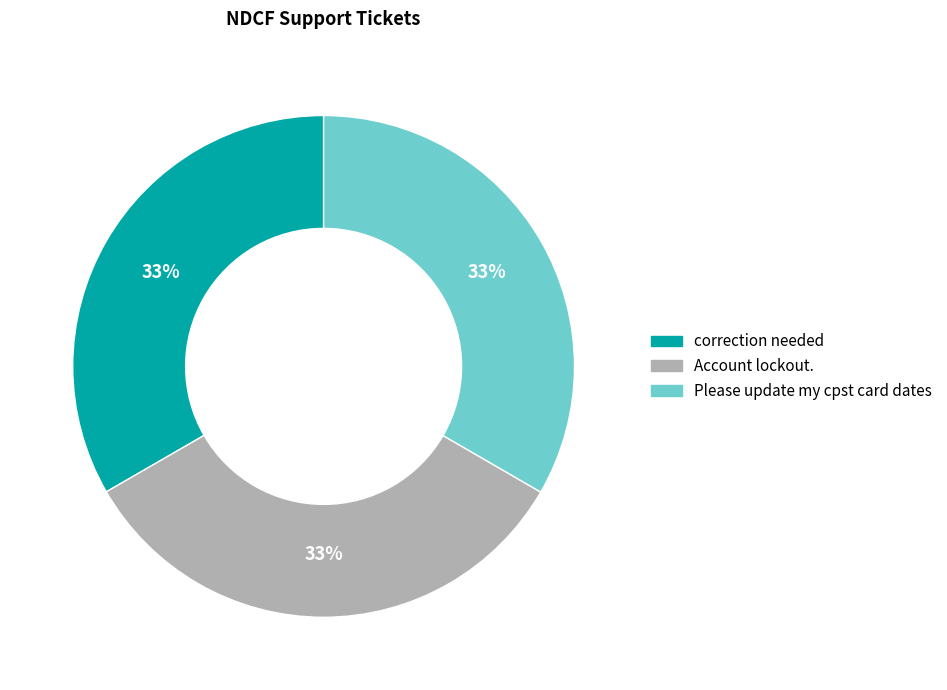

What percentage is the Account lockout. slice, to the nearest percent?

33%